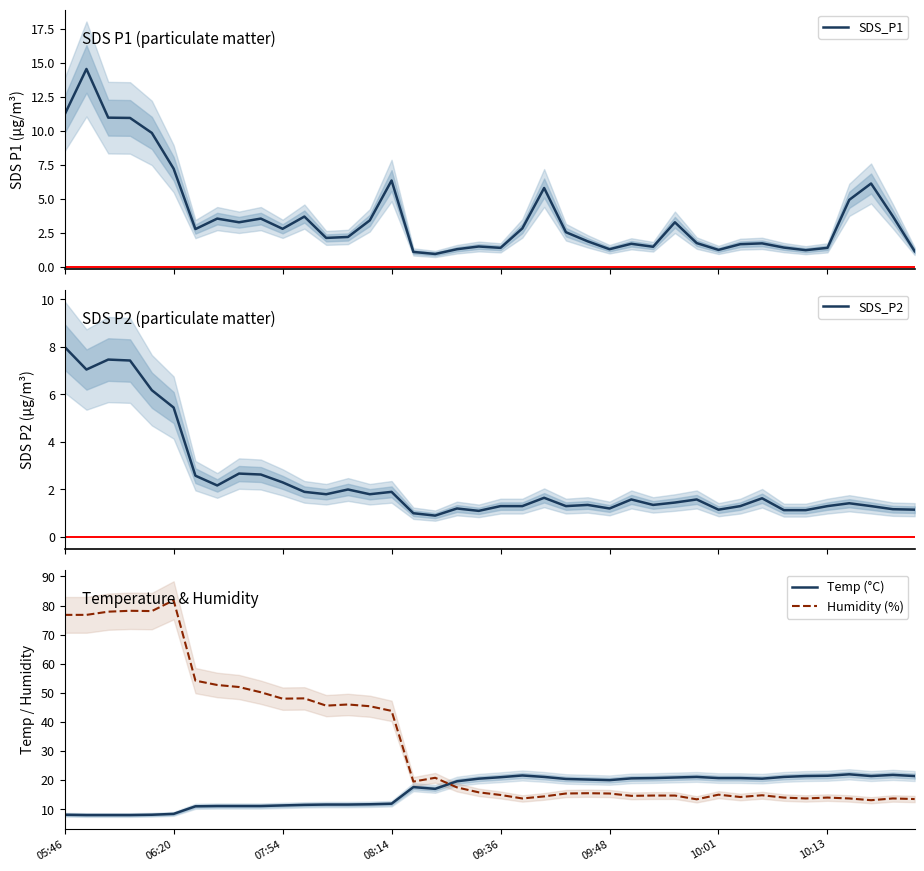

The value of Temp (°C) at 09:48 is 10.3. True or false?

False